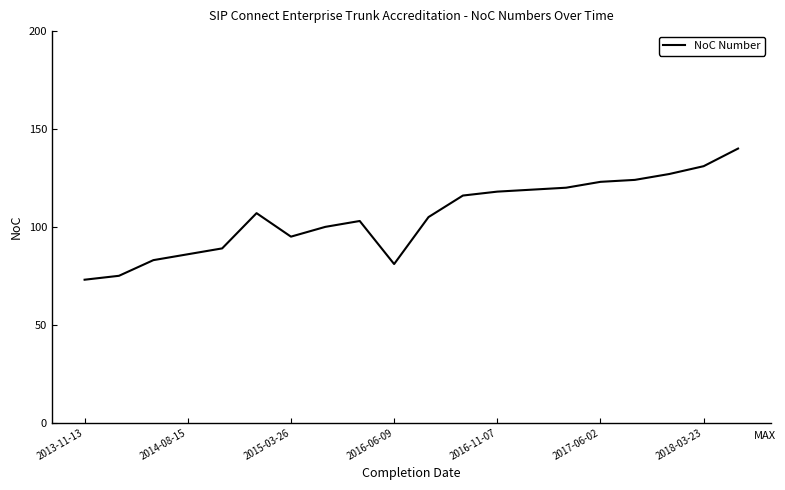

What is the maximum value shown in the chart?

140